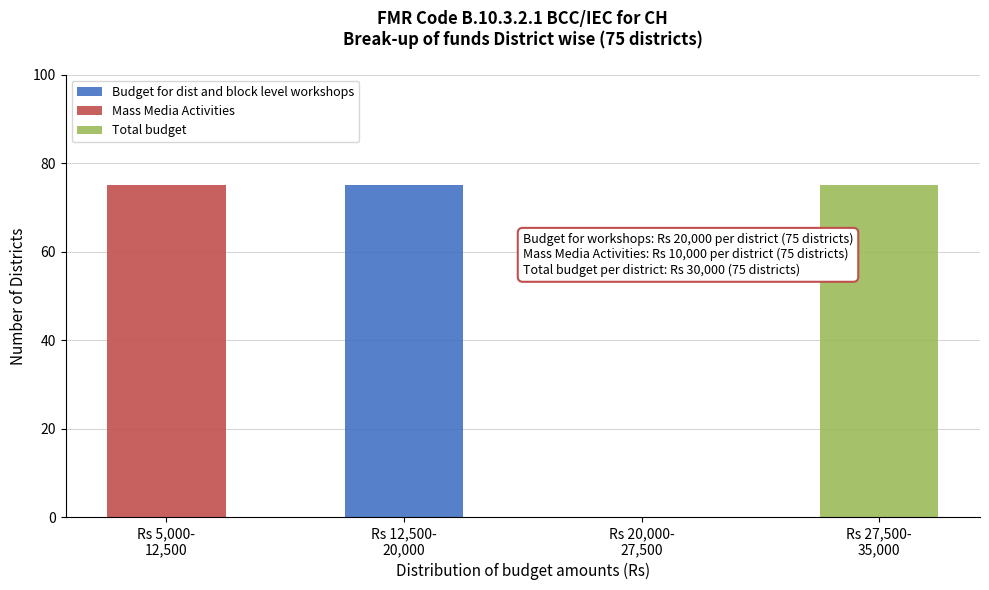

How many data points does each series have?

4